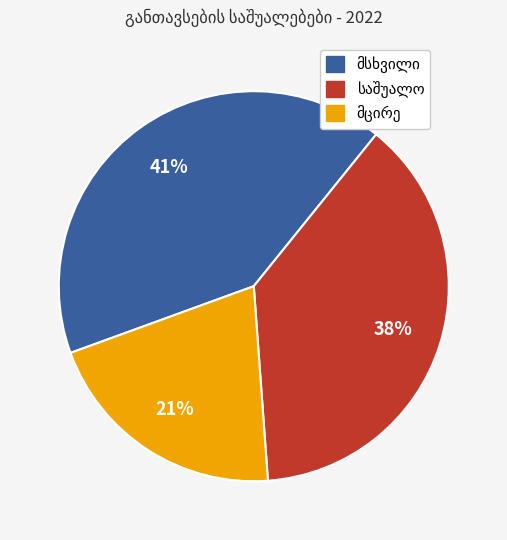

Does any single category account for the majority?

No